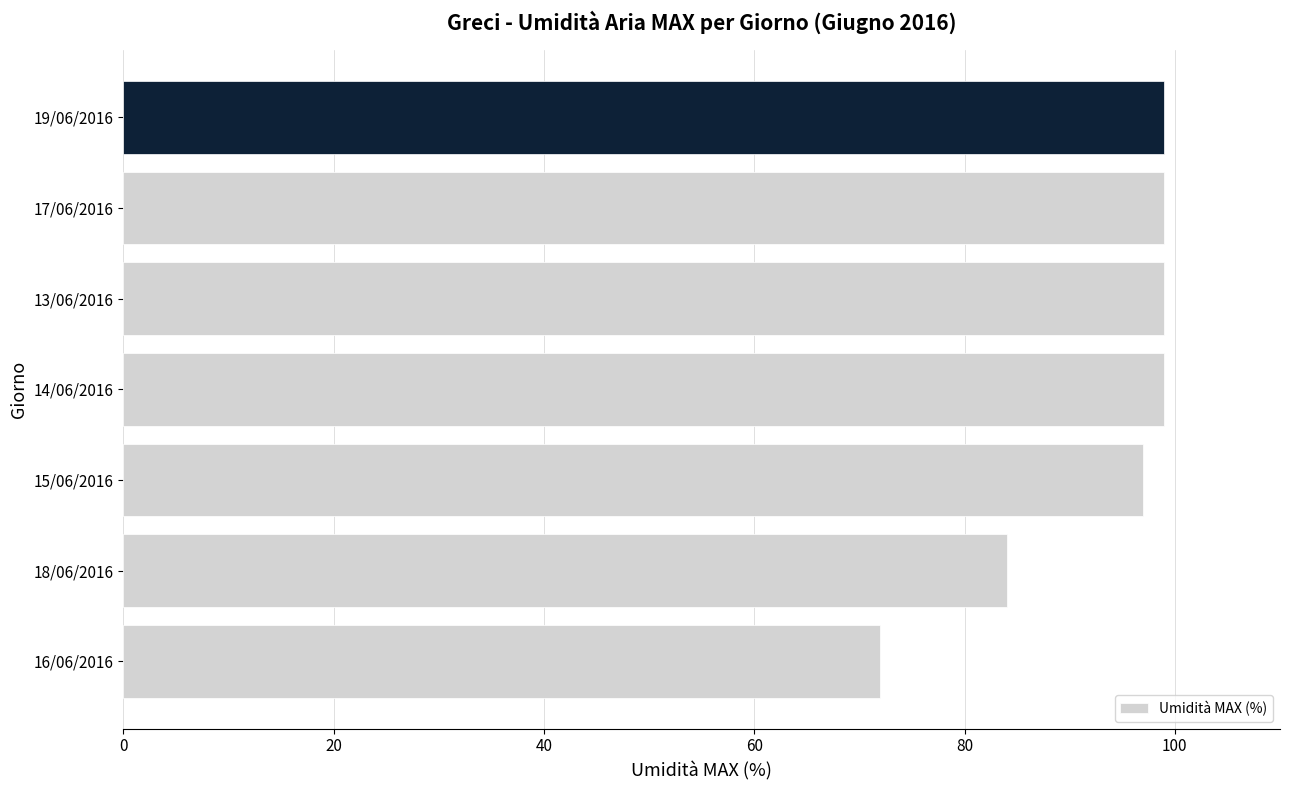

How many data points are less than 99?

3